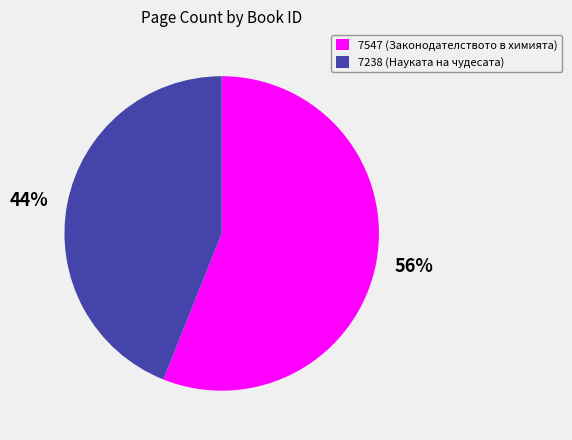

What percentage is the 7547 slice, to the nearest percent?

56%